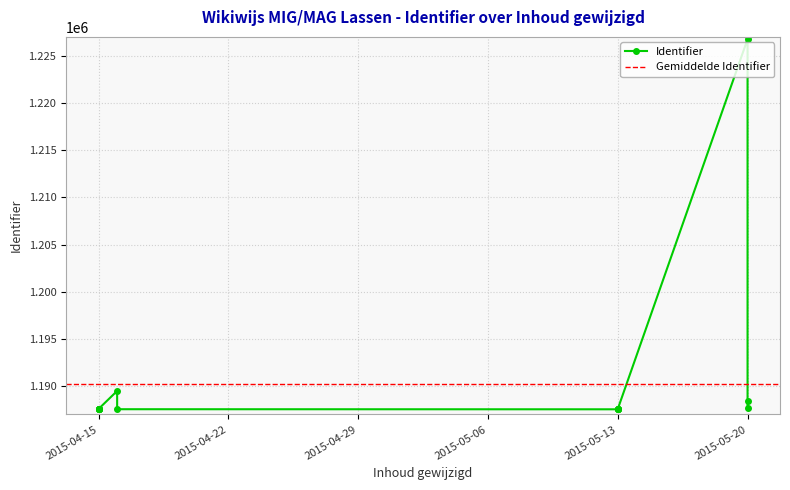

Where is the first local minimum?

2015-04-15